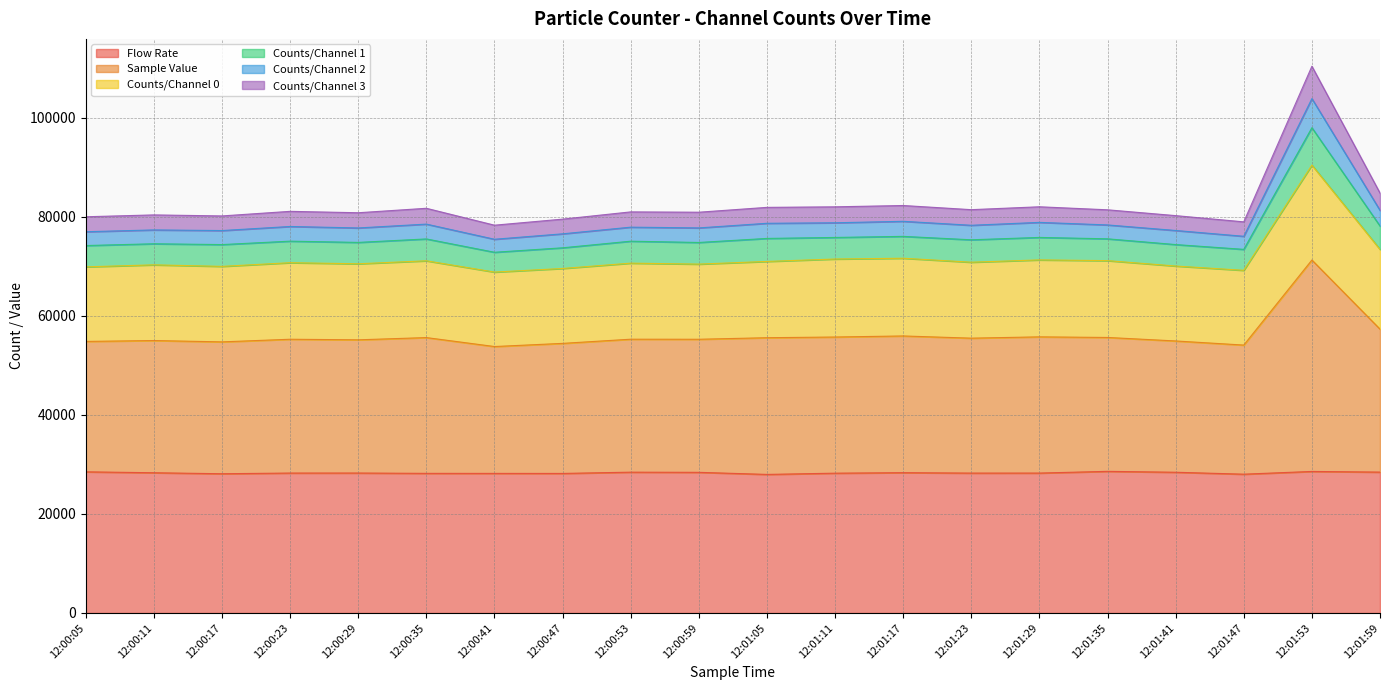

What are all the series names shown in the legend?

Flow Rate, Sample Value, Counts/Channel 0, Counts/Channel 1, Counts/Channel 2, Counts/Channel 3